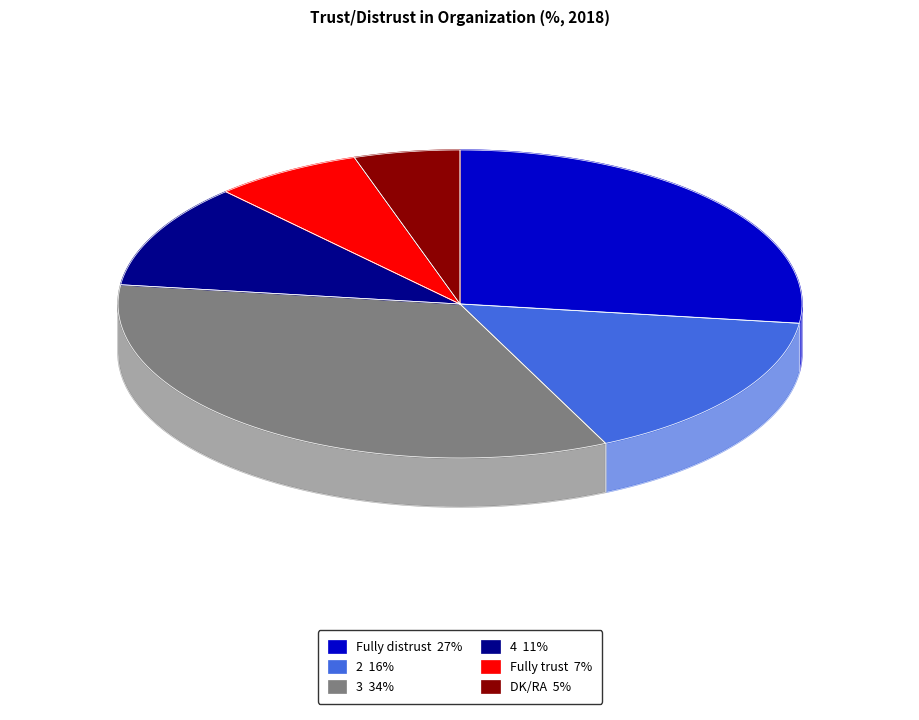

Is it true that 3 is 48% of the pie?

False